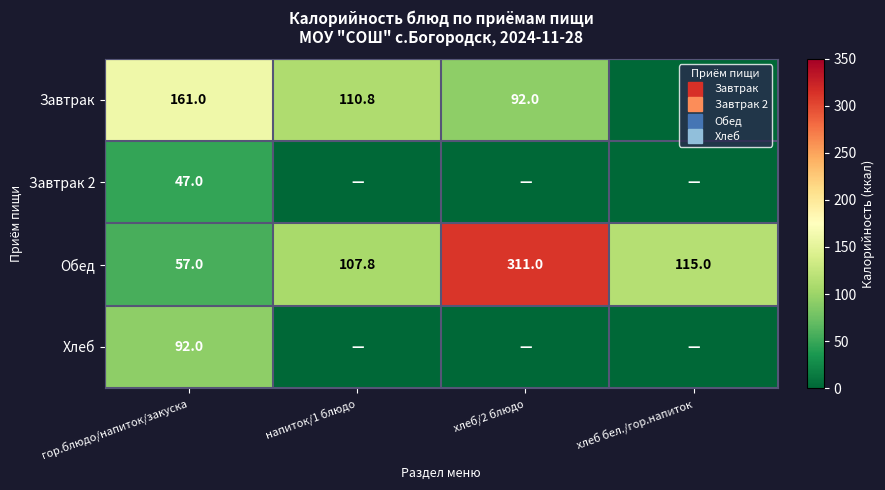

Where is Завтрак 2 nearest to the value 23?

напиток/1 блюдо